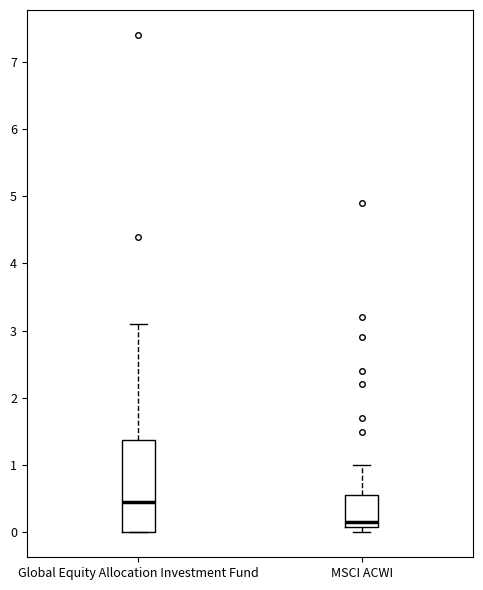

Which box is the tallest, from its lower edge to its upper edge?

Global Equity Allocation Investment Fund